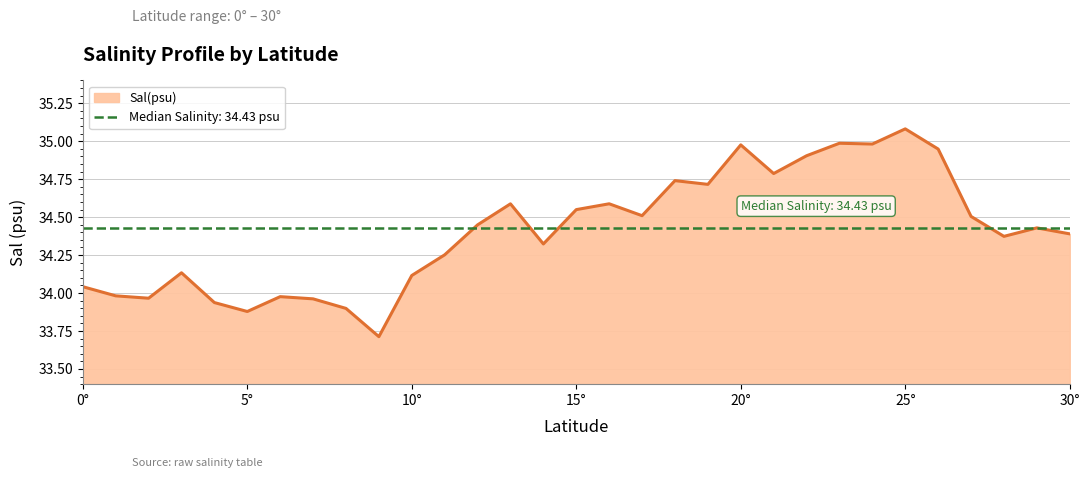

Where is the first local minimum?

2